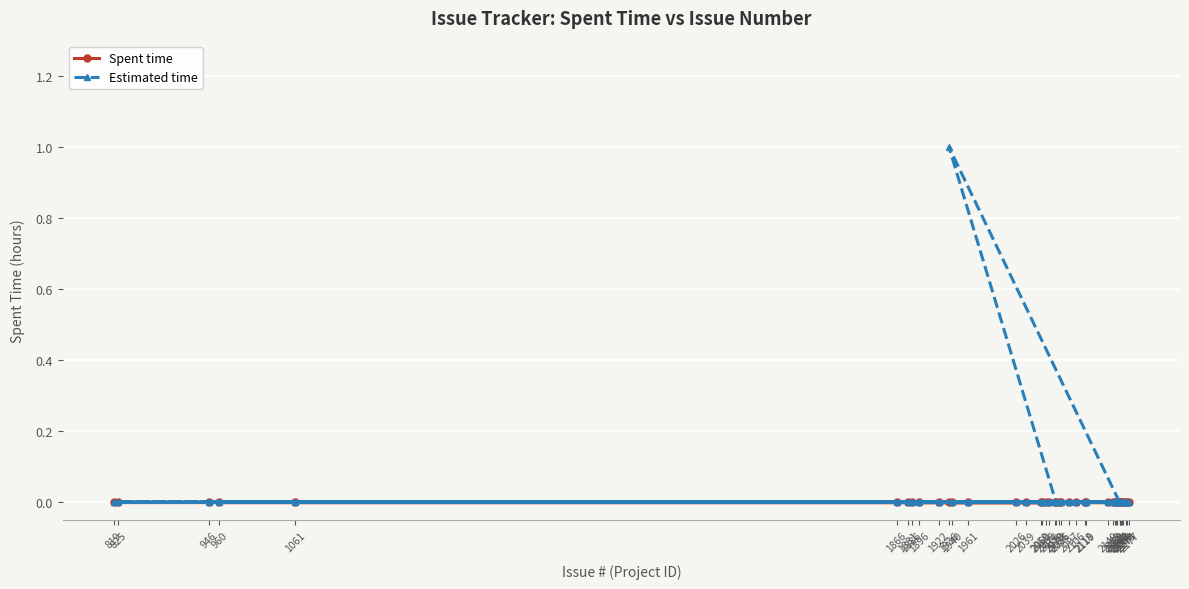

Rank the categories by Spent time value from lowest to highest.

2086, 2026, 2173, 2165, 2161, 2174, 2149, 2169, 2164, 1936, 2079, 1961, 1061, 2078, 946, 2070, 2177, 1922, 2060, 2119, 819, 2059, 2155, 2118, 2039, 1886, 2083, 2106, 1866, 2097, 825, 2159, 2158, 2166, 960, 2066, 2168, 1940, 1896, 1881